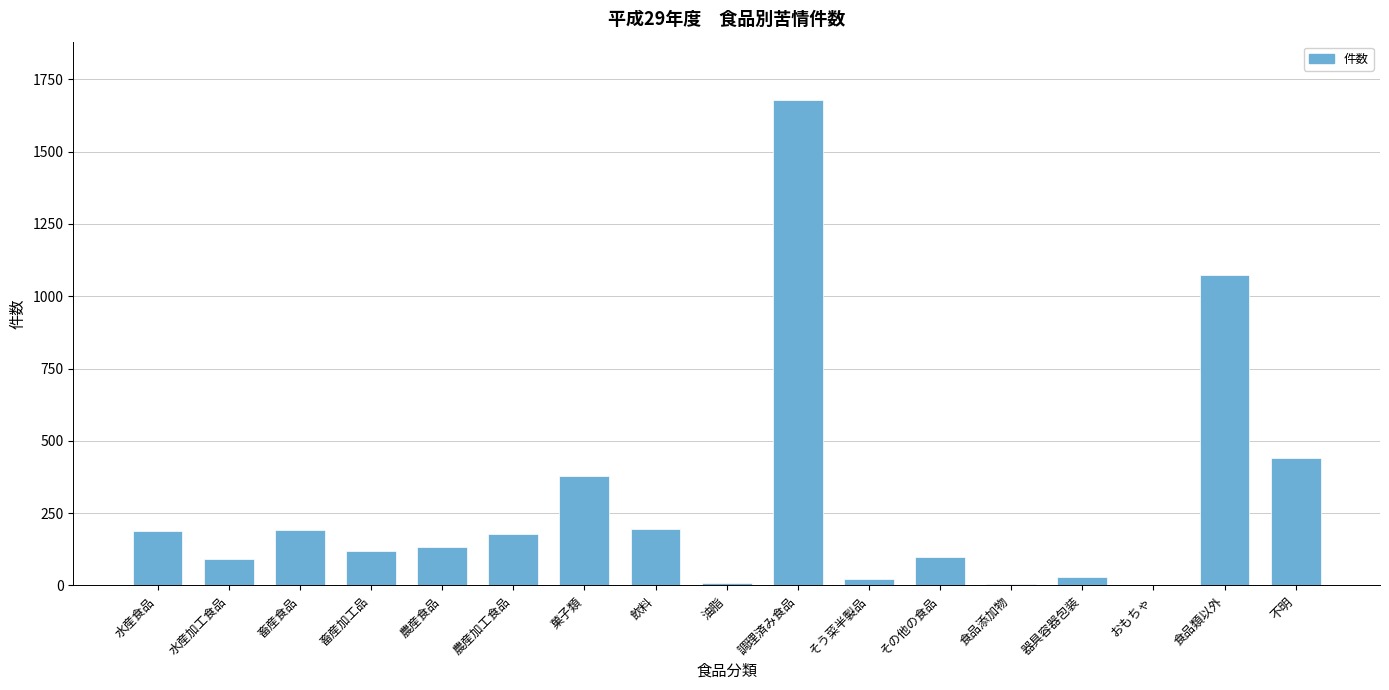

The value at 畜産食品 is 193. True or false?

True